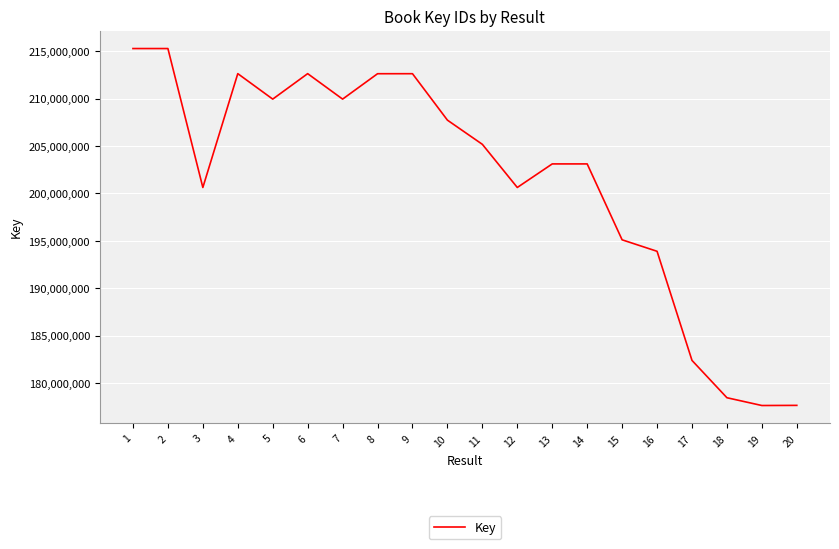

What is the minimum value shown in the chart?

177614410